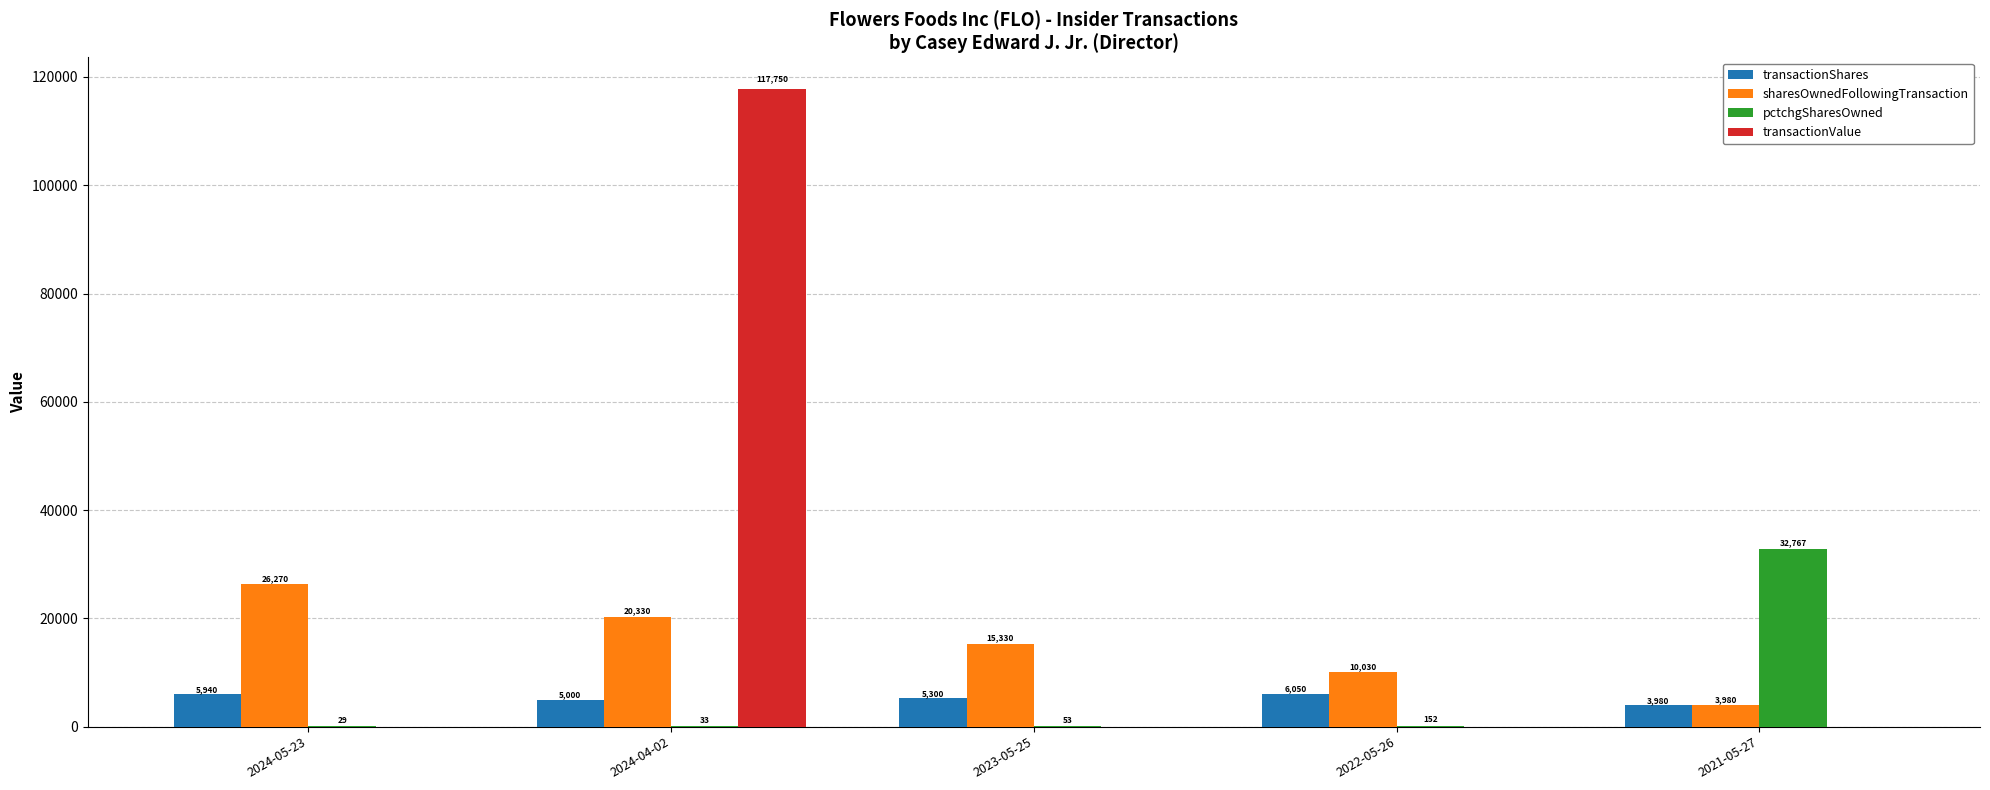

Reading right to left, what are all the values shown in this chart?

transactionShares: 2021-05-27=3980	2022-05-26=6050	2023-05-25=5300	2024-04-02=5000	2024-05-23=5940
sharesOwnedFollowingTransaction: 2021-05-27=3980	2022-05-26=10030	2023-05-25=15330	2024-04-02=20330	2024-05-23=26270
pctchgSharesOwned: 2021-05-27=32767	2022-05-26=152	2023-05-25=53	2024-04-02=33	2024-05-23=29
transactionValue: 2021-05-27=0	2022-05-26=0	2023-05-25=0	2024-04-02=117750	2024-05-23=0